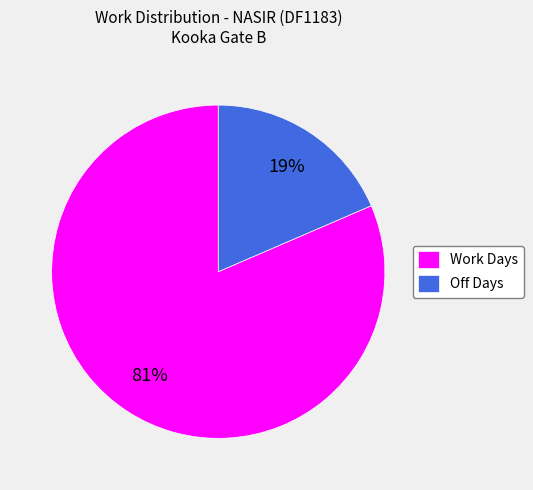

What is the largest slice in the pie chart?

Work Days